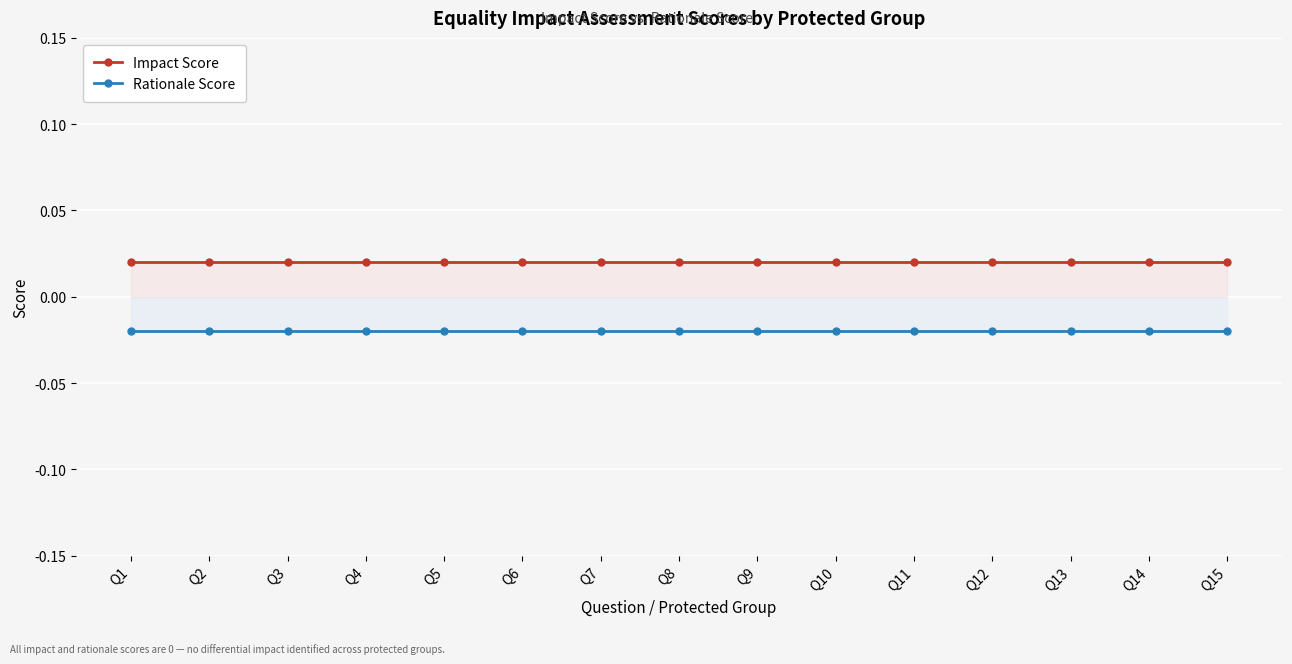

Reading right to left, list all the values displayed in this chart.

Impact Score: Q15=0.0	Q14=0.0	Q13=0.0	Q12=0.0	Q11=0.0	Q10=0.0	Q9=0.0	Q8=0.0	Q7=0.0	Q6=0.0	Q5=0.0	Q4=0.0	Q3=0.0	Q2=0.0	Q1=0.0
Rationale Score: Q15=-0.0	Q14=-0.0	Q13=-0.0	Q12=-0.0	Q11=-0.0	Q10=-0.0	Q9=-0.0	Q8=-0.0	Q7=-0.0	Q6=-0.0	Q5=-0.0	Q4=-0.0	Q3=-0.0	Q2=-0.0	Q1=-0.0